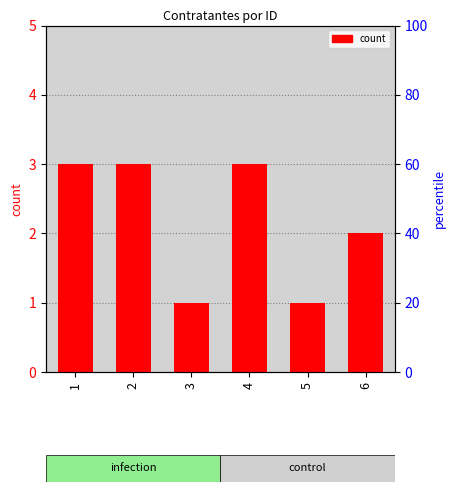

Approximately how many times larger is the value at 2 compared to 5?

3.0